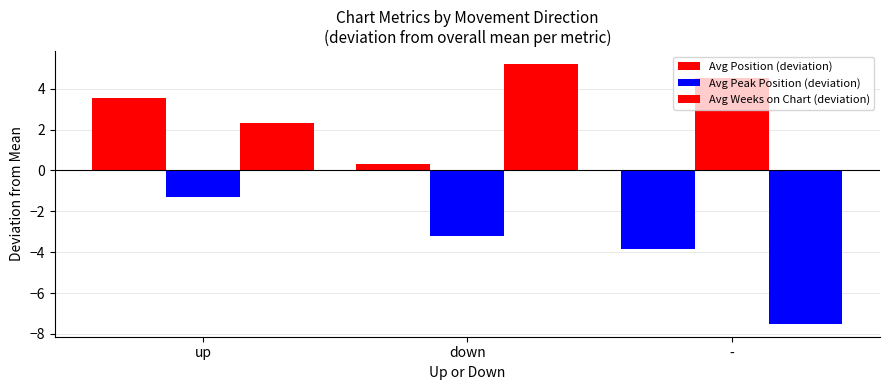

How many bars are there in each group?

3